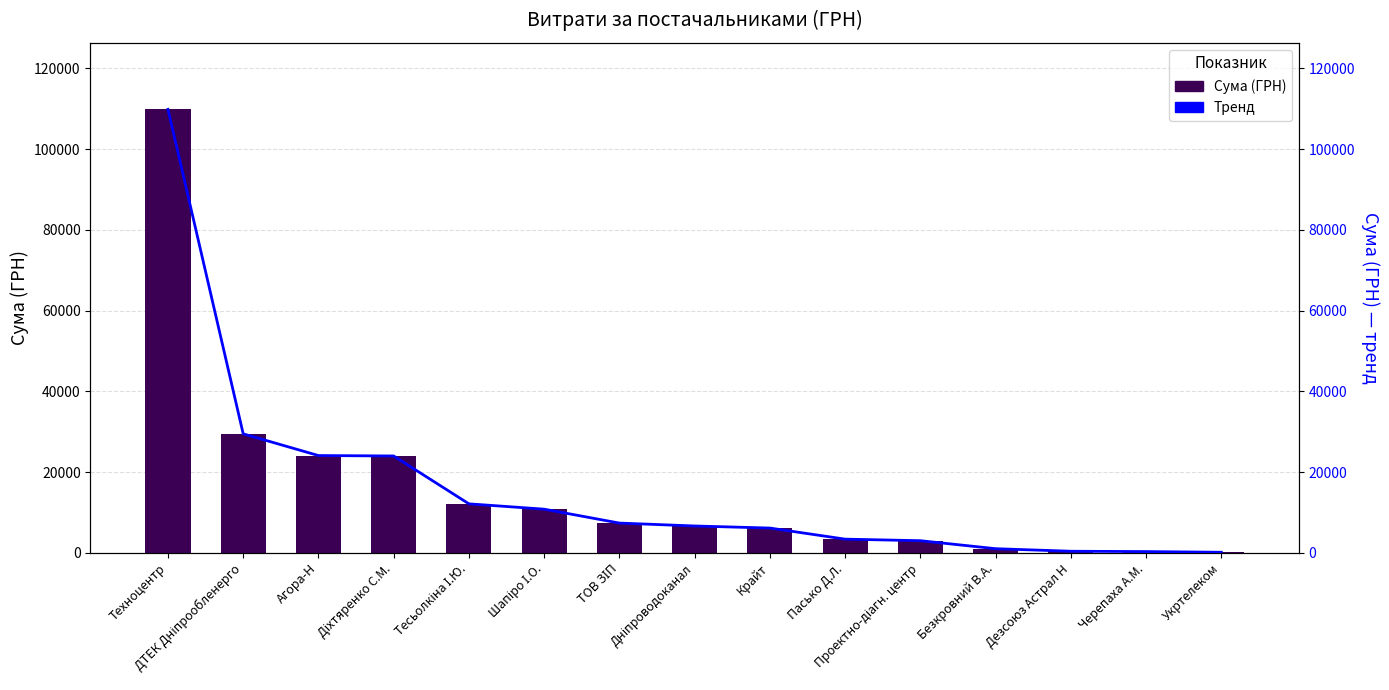

Count the number of data series in this chart.

2